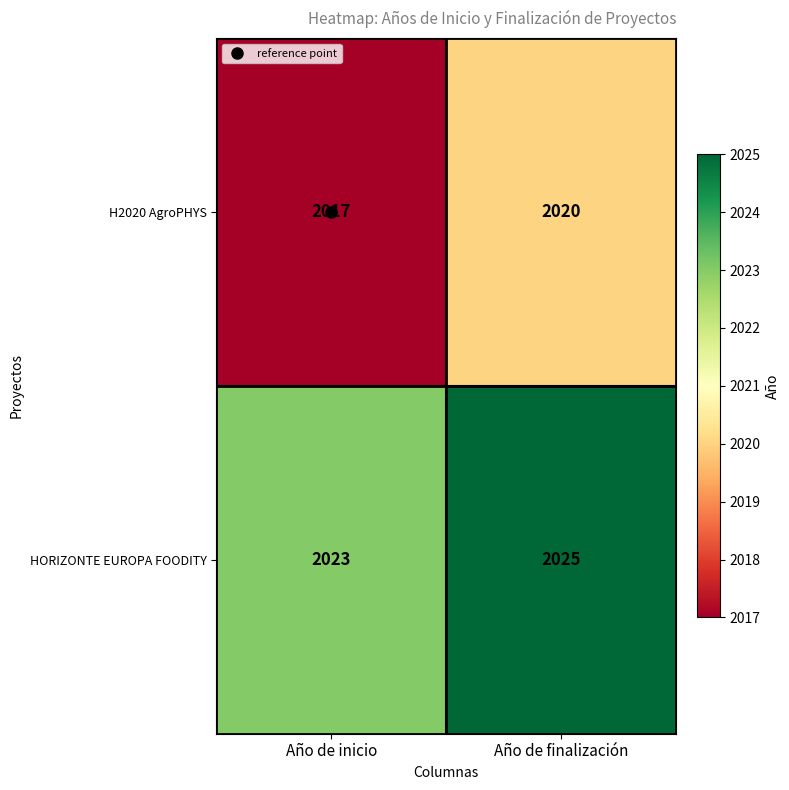

What is the approximate value of HORIZONTE EUROPA FOODITY at Año de inicio?

2023